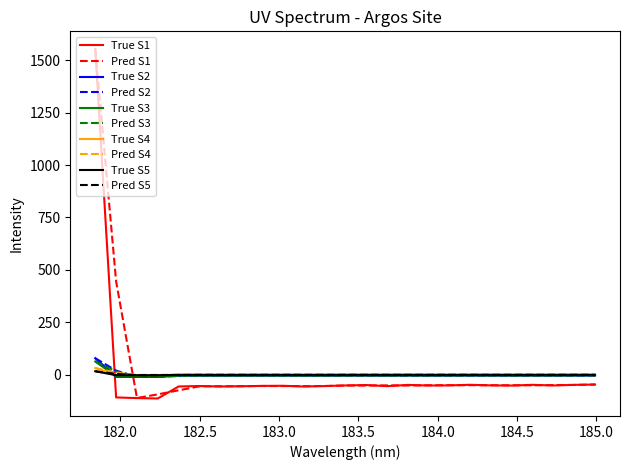

True or false: Pred S3 and True S1 intersect in this chart.

True